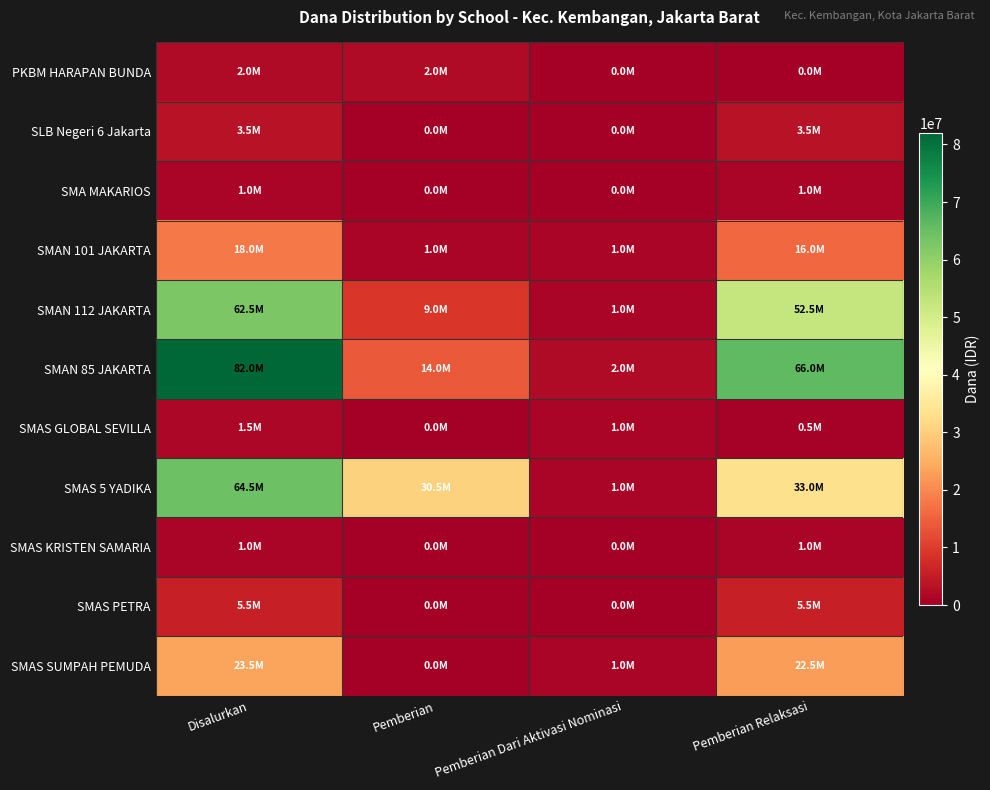

Which series has the largest total across all categories?

SMAN 85 JAKARTA